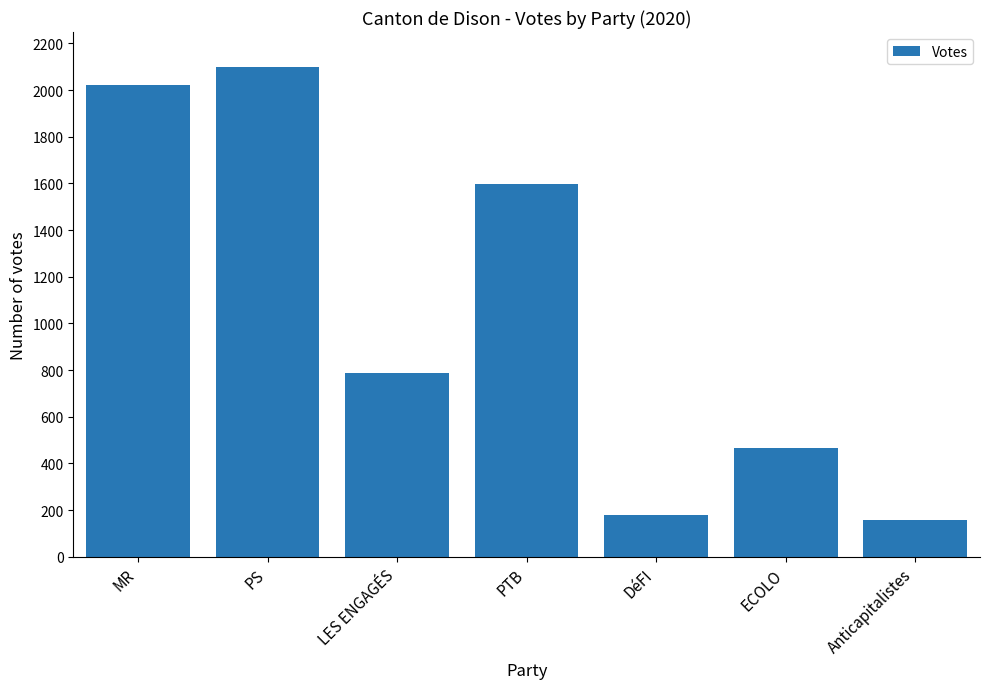

What value does the data have at PTB?

1596